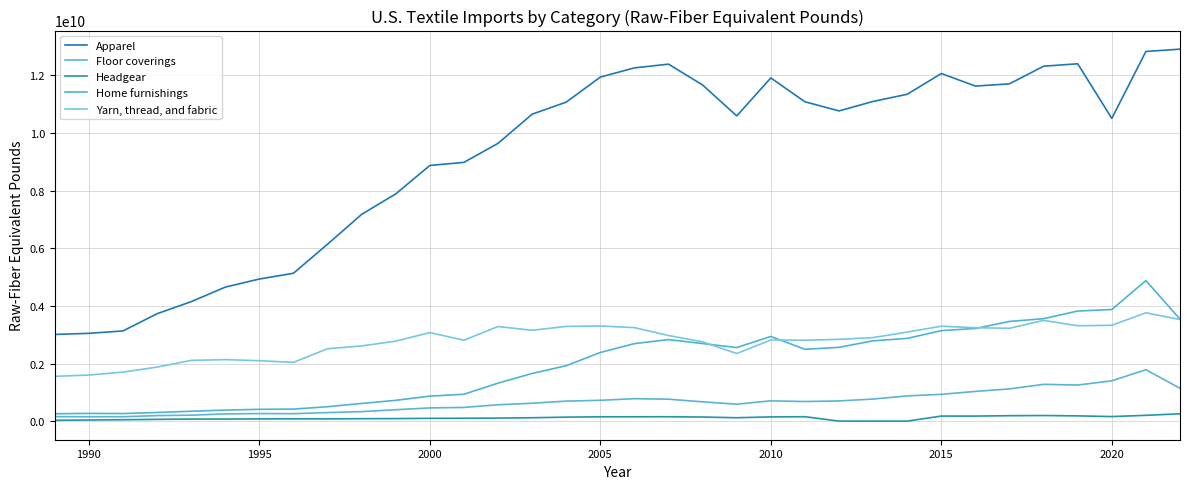

Does the chart have visible grid lines?

Yes